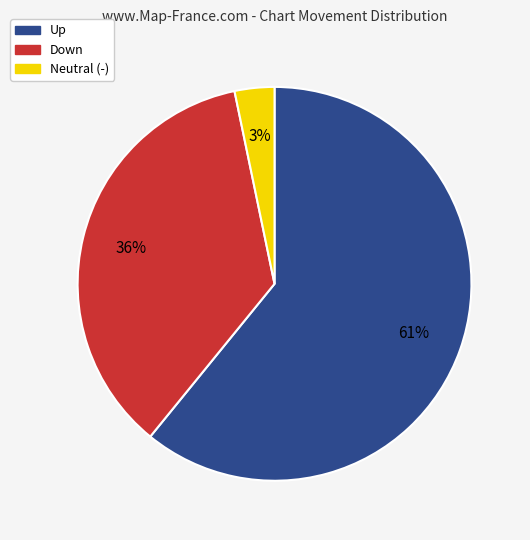

To the nearest percent, what is the average slice percentage?

33%